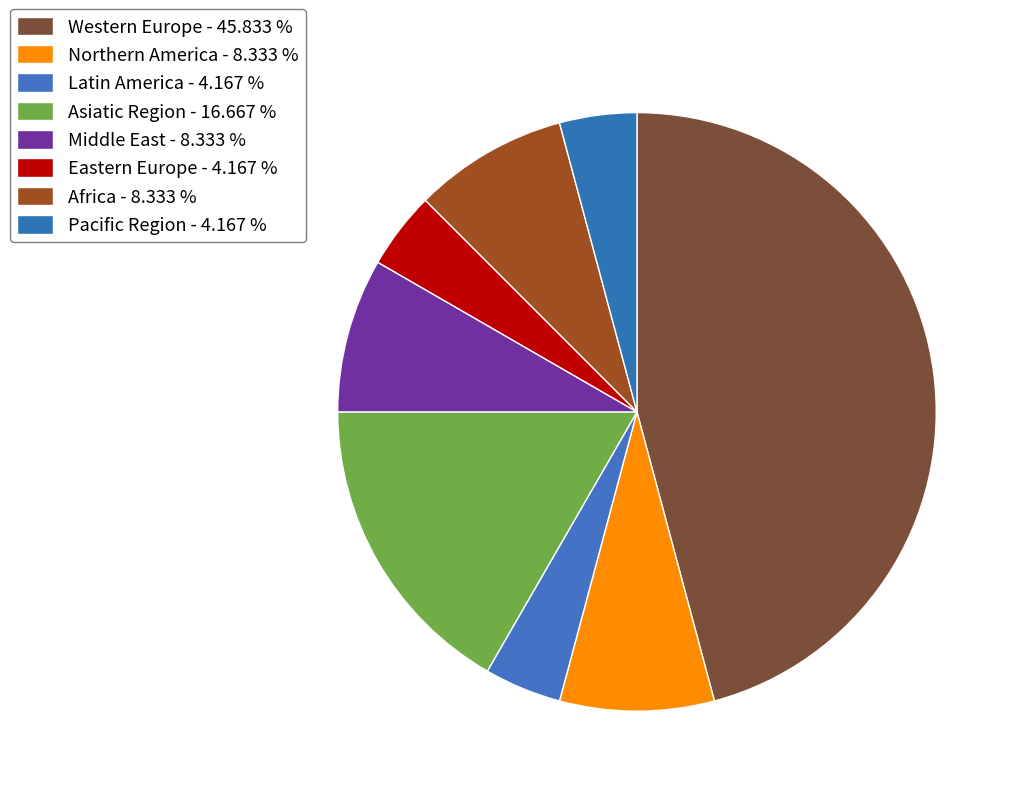

To the nearest percent, what is the average slice percentage?

12%